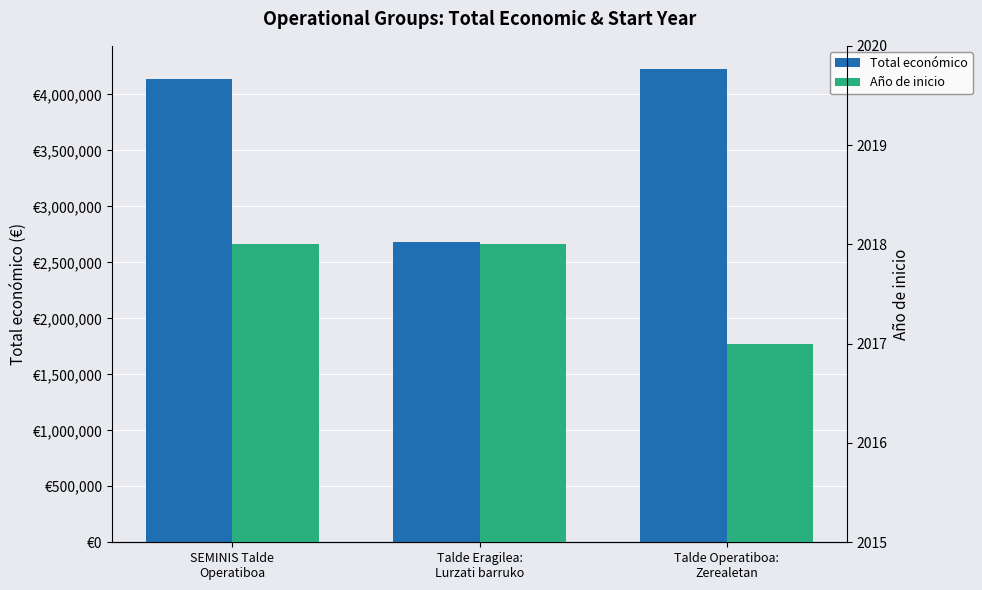

What is the difference between the Año de inicio values at SEMINIS Talde
Operatiboa and Talde Operatiboa:
Zerealetan?

1